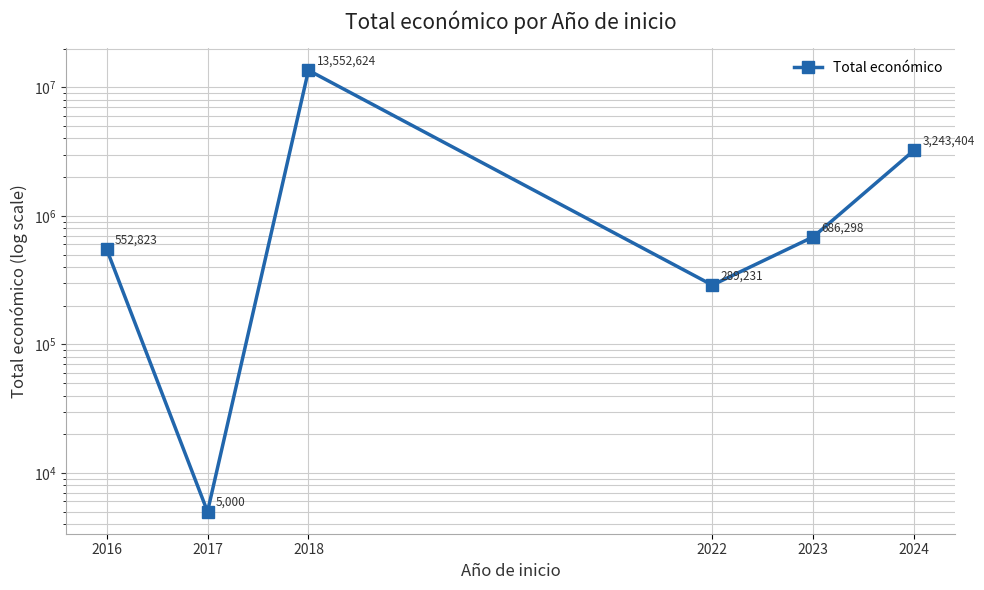

Rank the categories by value from lowest to highest.

2017, 2022, 2016, 2023, 2024, 2018